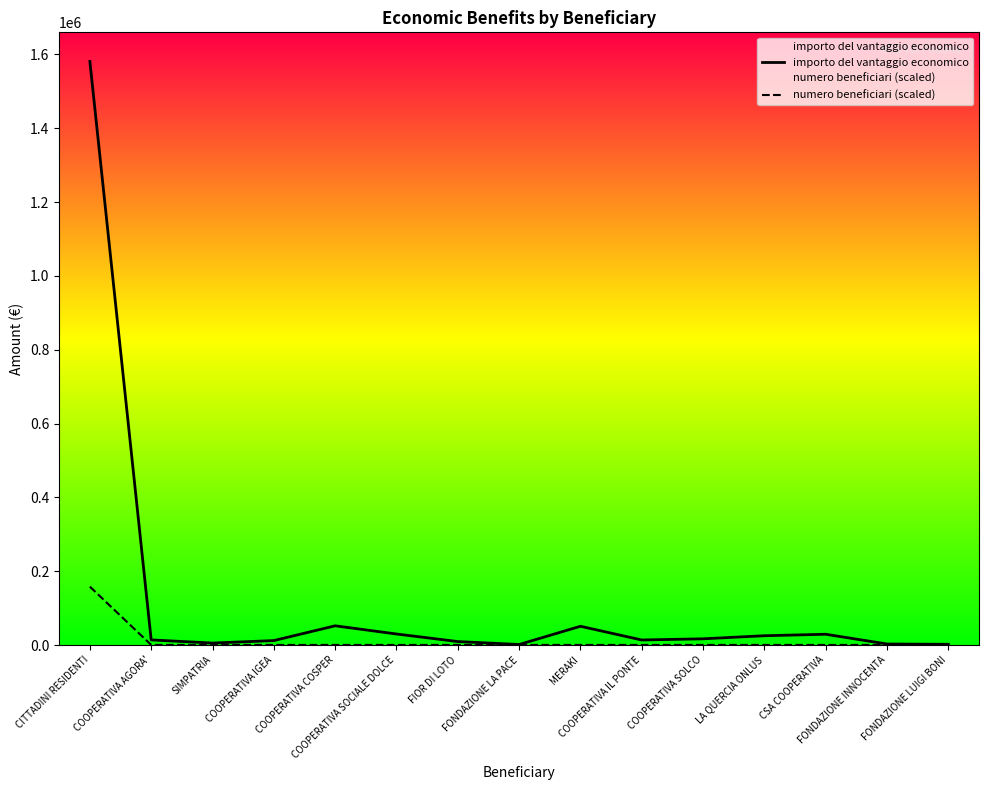

True or false: numero beneficiari (scaled) has a value of 99.6 at COOPERATIVA IGEA.

False